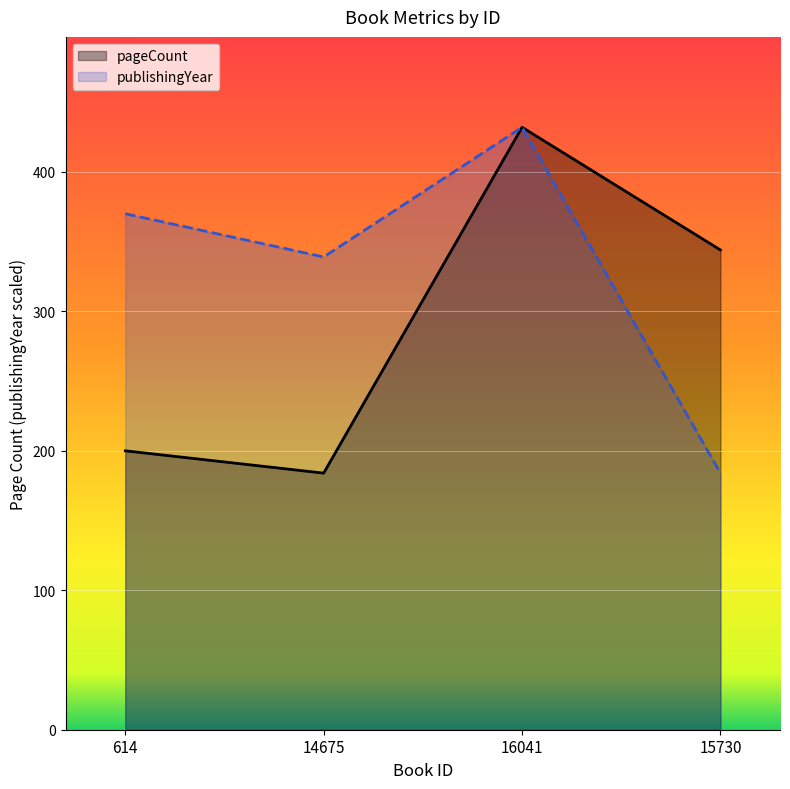

True or false: publishingYear and pageCount cross at least once.

False